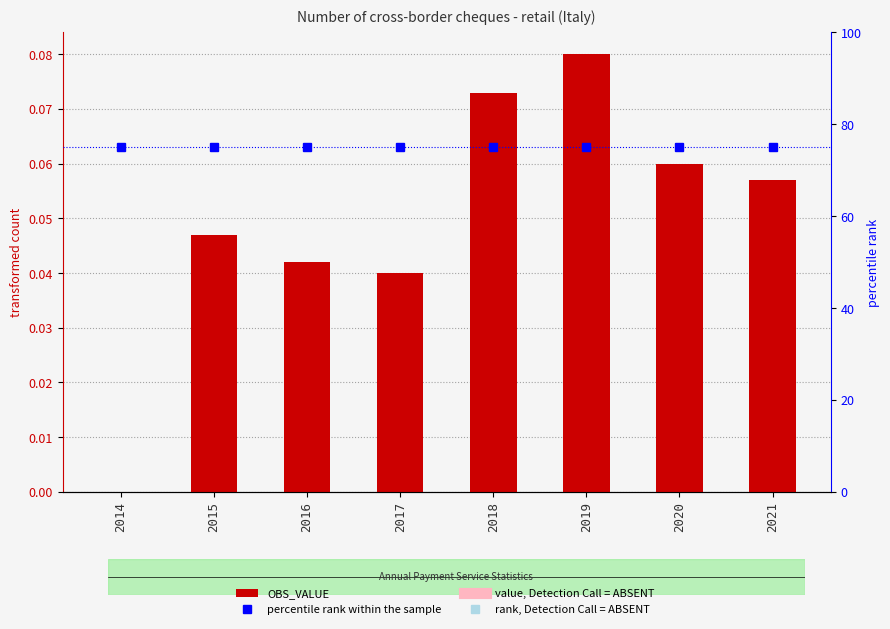

Between 2016 and 2014, which is larger?

2016